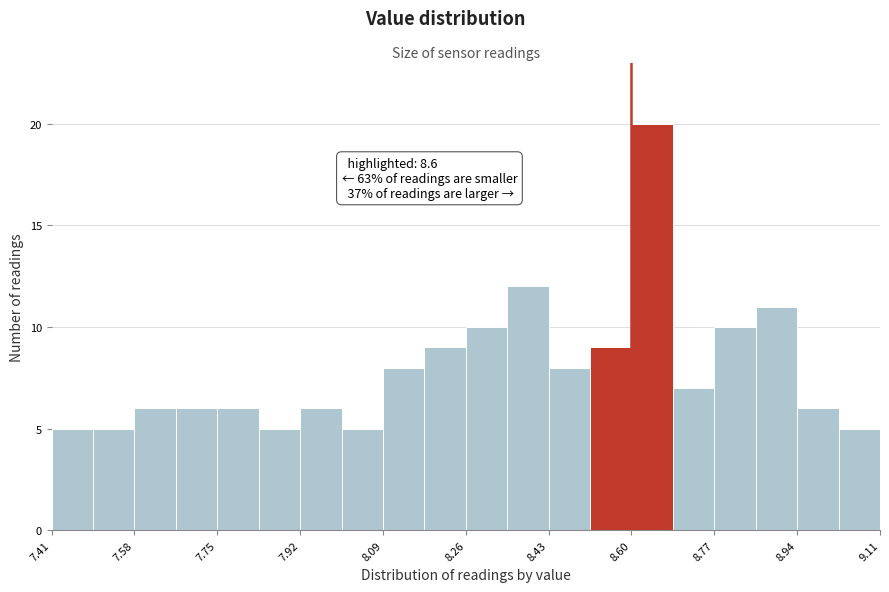

Over which range of the x-axis is the bar tallest?

8.600 to 8.685